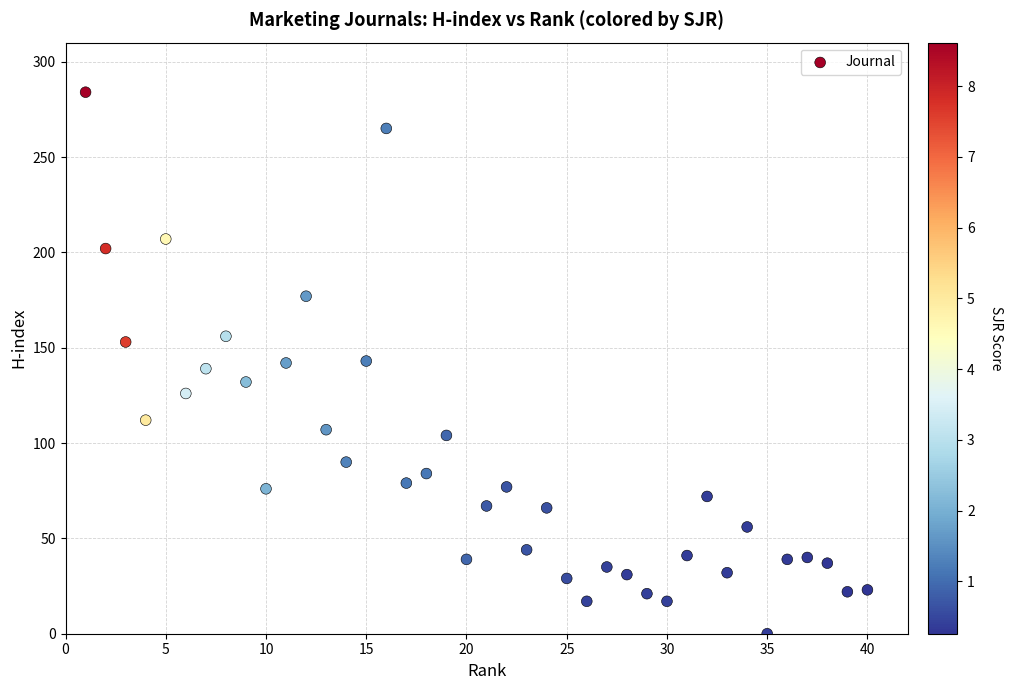

What is the range of Y values (max minus min)?

284